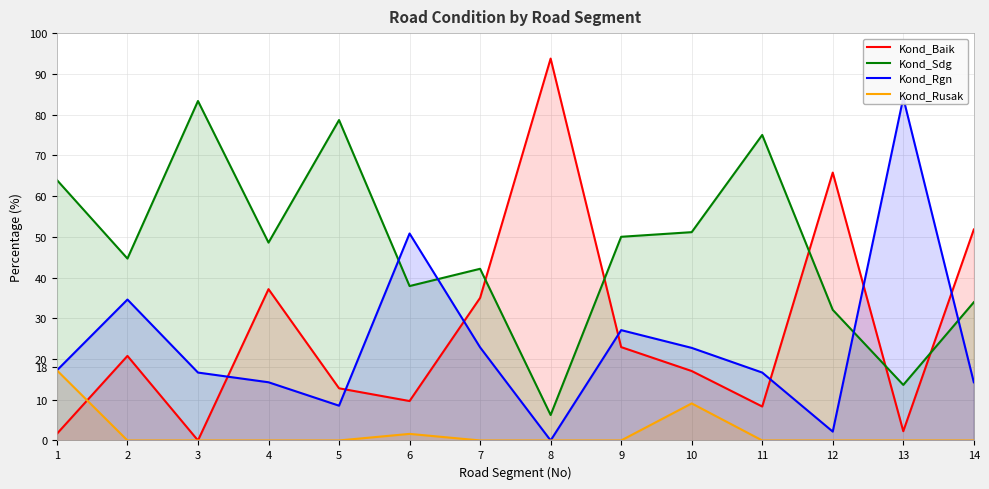

Which category has the lowest value across all series?

3